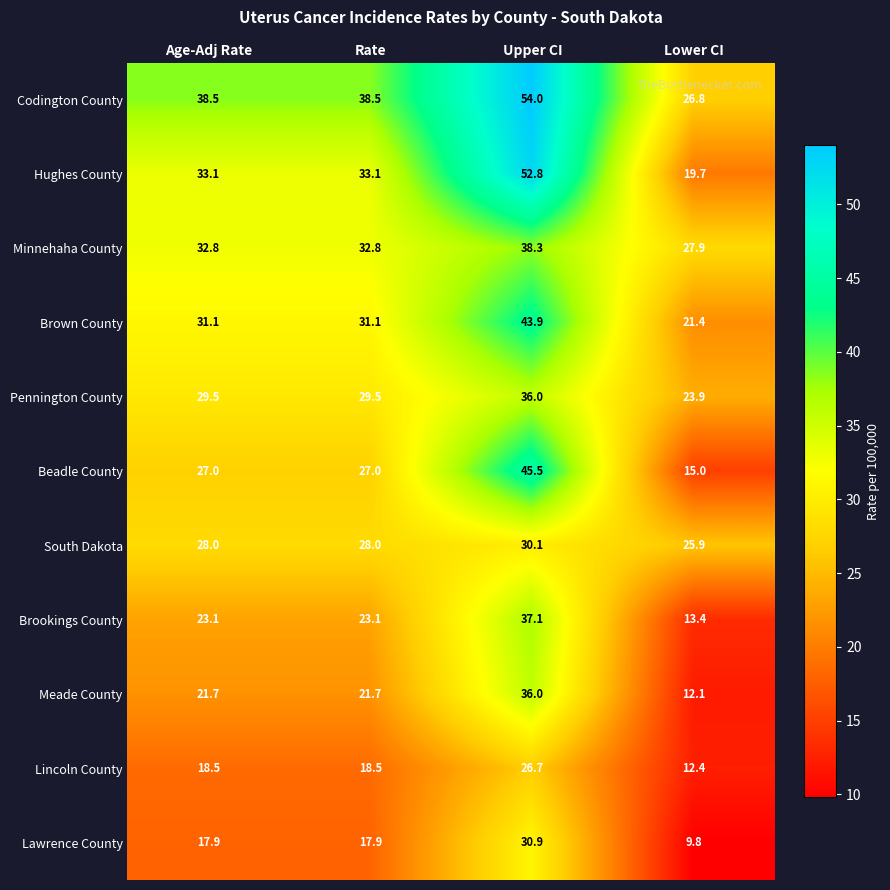

How many distinct data groups are displayed?

11